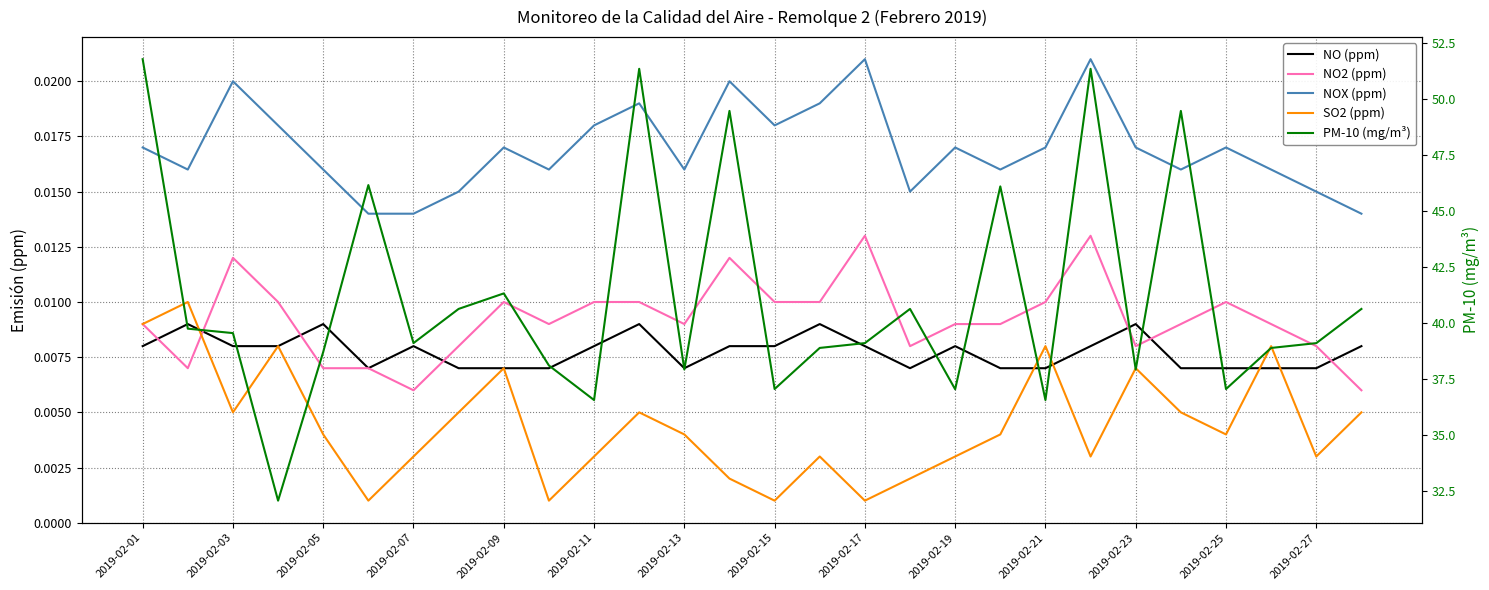

Which series has the largest total across all categories?

PM-10 (mg/m³)